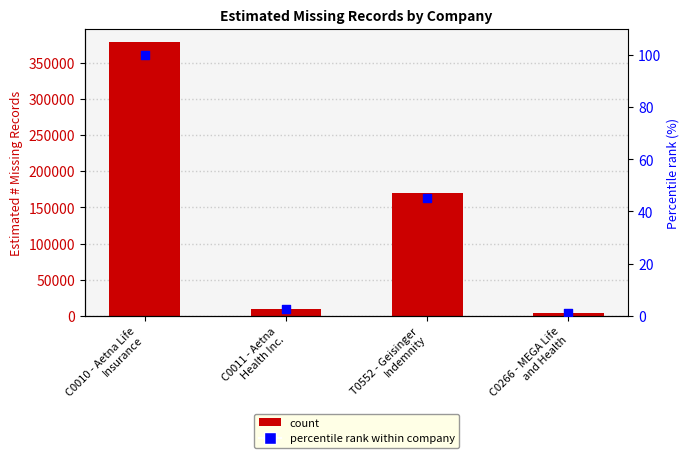

Which series reaches the minimum Y coordinate?

Percentile rank within company